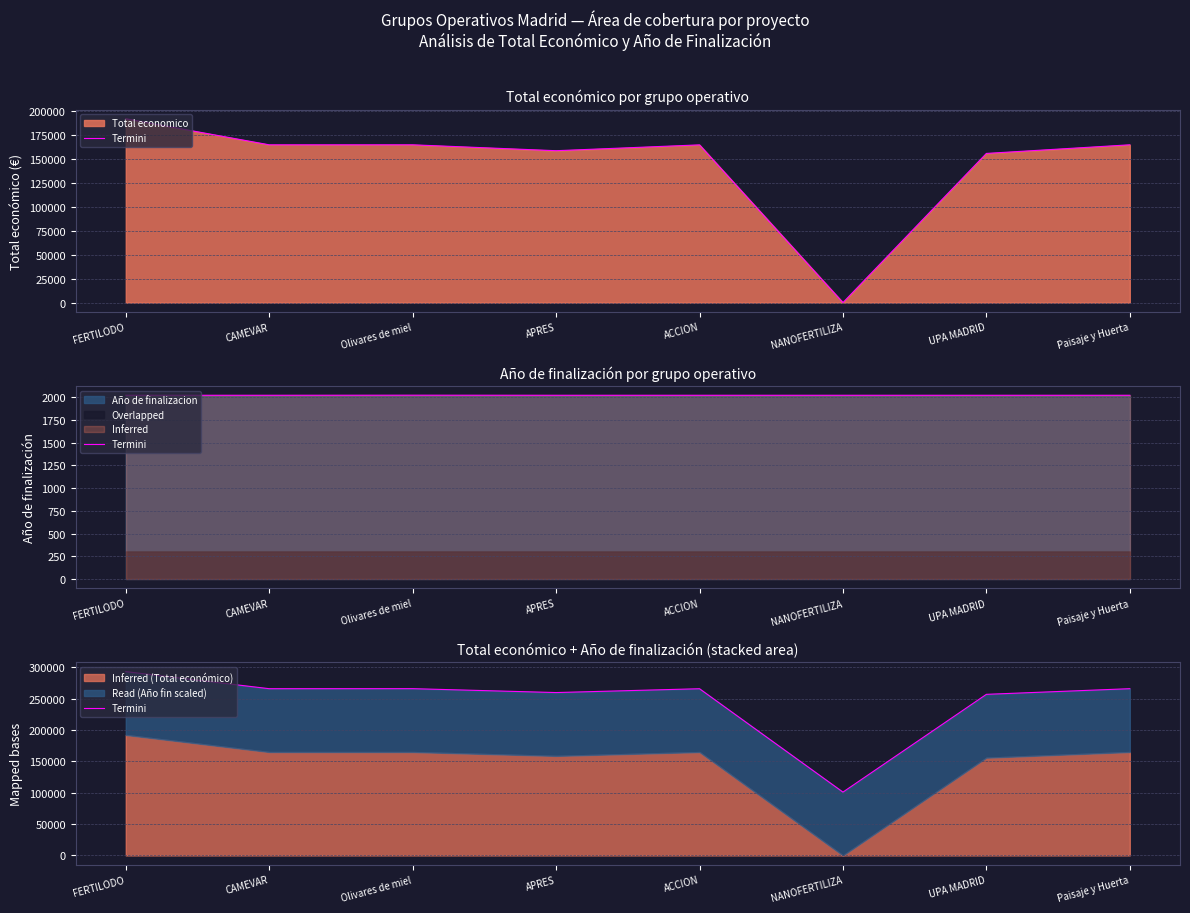

Reading left to right, list all the values displayed in this chart.

293260	266030	266095	259870	265975	101050	257028	266050